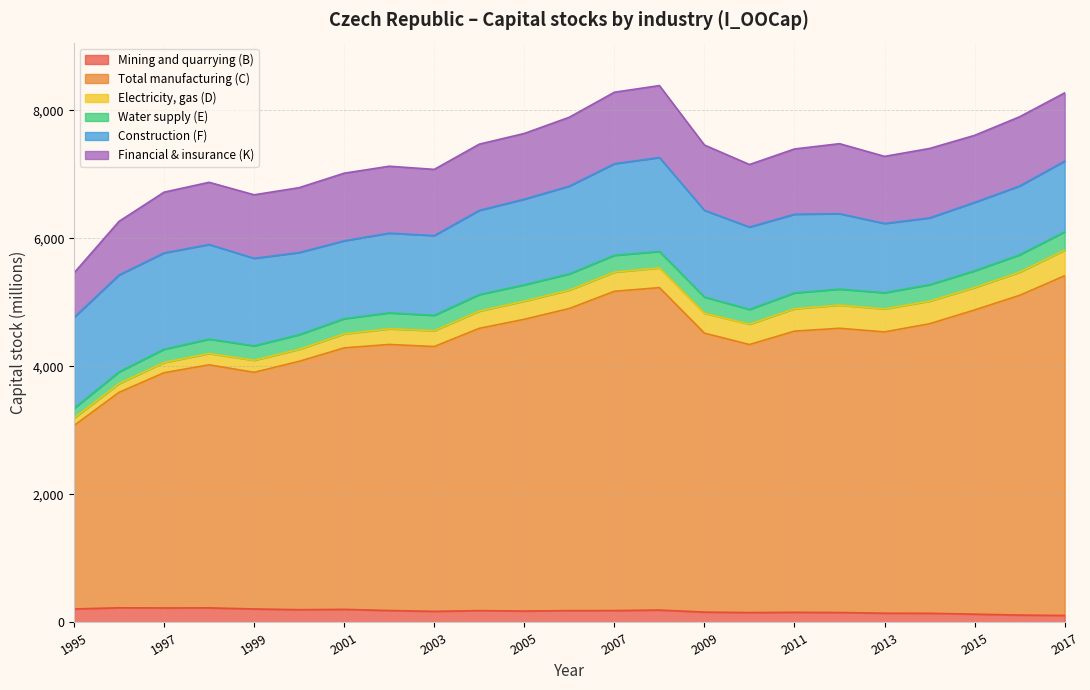

Where is the first local minimum for Electricity, gas (D)?

2015